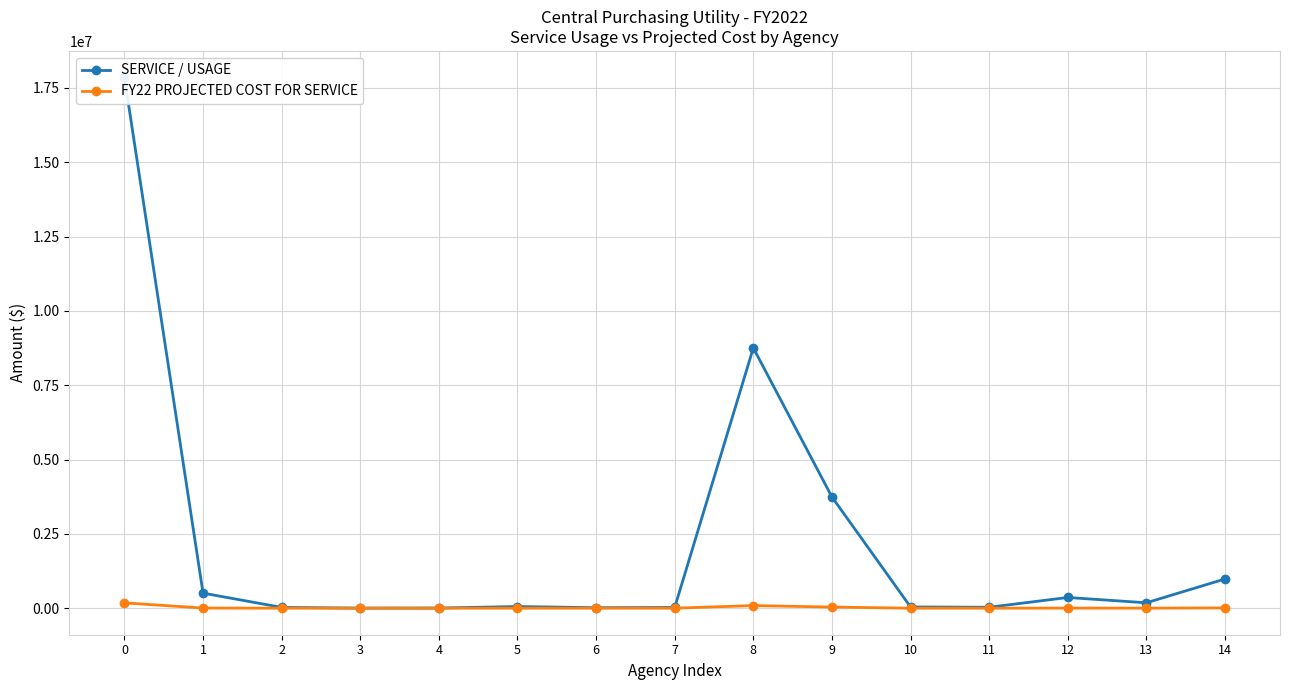

Reading left to right, transcribe all the data shown in this chart.

SERVICE / USAGE: 17851005.7	506155.4	26606.0	2363.0	5281.4	56041.6	16130.0	25321.0	8754341.1	3742127.8	41985.5	30913.3	360162.6	181727.1	982050.1
FY22 PROJECTED COST FOR SERVICE: 178510.1	5061.6	266.1	23.6	52.8	560.4	161.3	253.2	87543.4	37421.3	419.9	309.1	3601.6	1817.3	9820.5